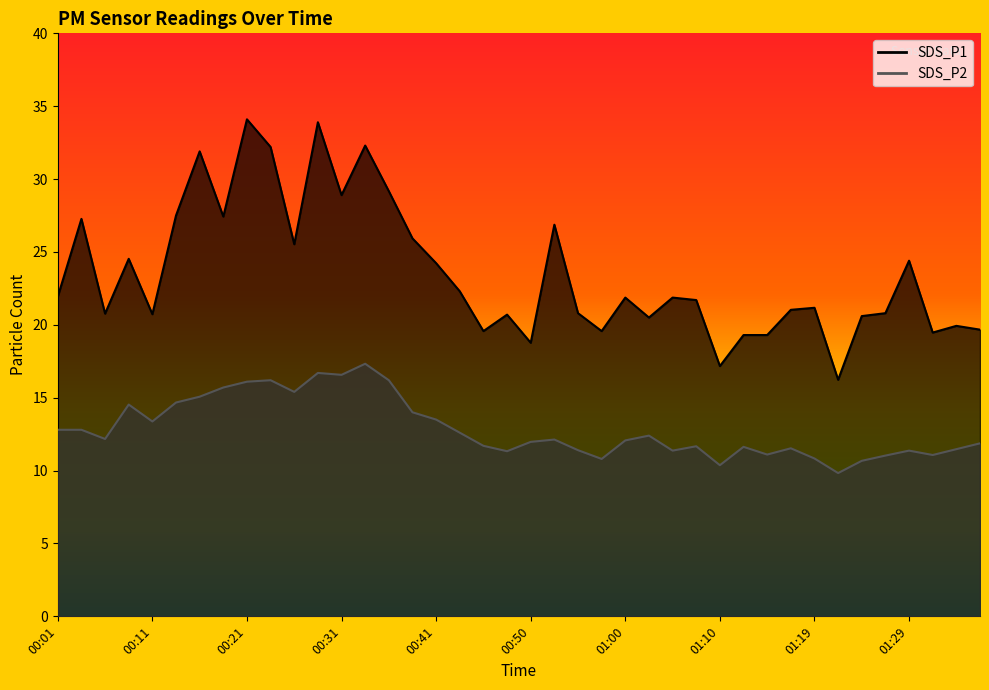

List the series in order of their overall mean, lowest first.

SDS_P2, SDS_P1